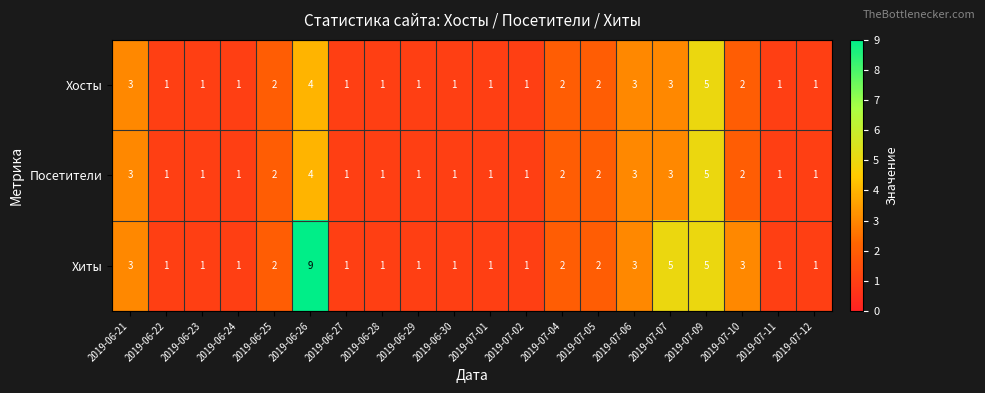

The Посетители series shows 1 at 2019-06-27. True or false?

True